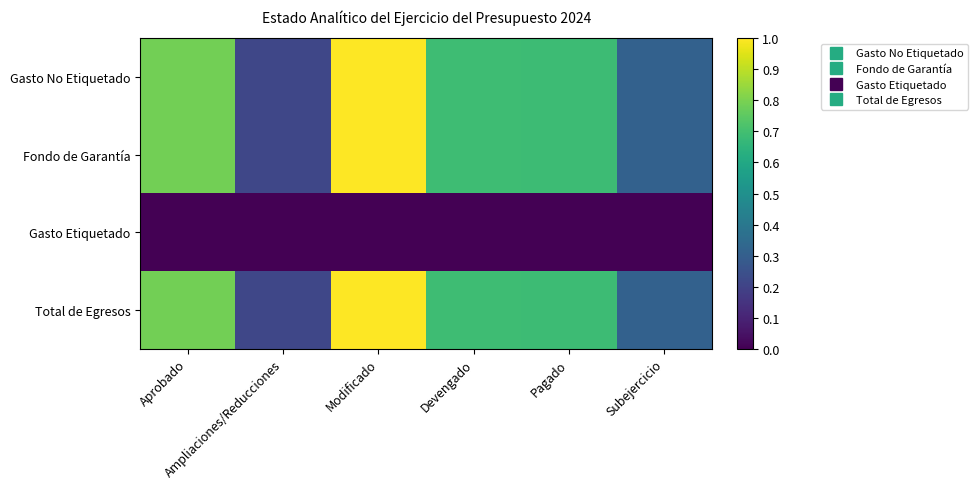

At how many categories does at least one series exceed 0?

6